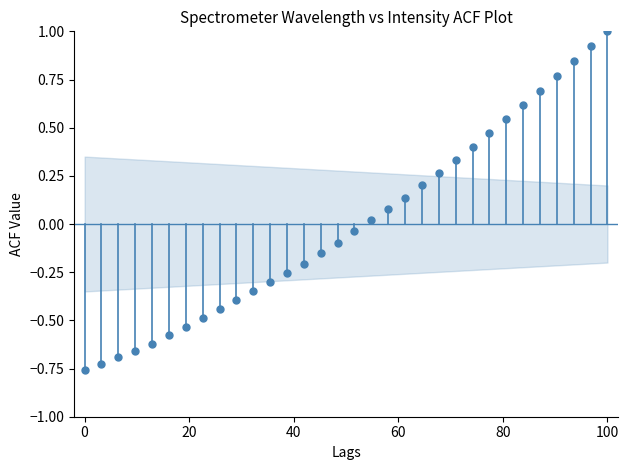

What is the range of X values (max minus min)?

100.0